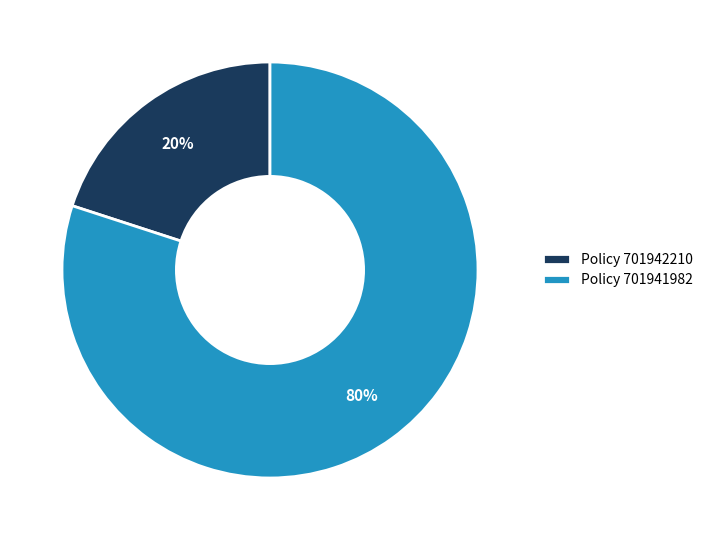

Combined, do Policy 701941982 and Policy 701942210 account for over 50%?

Yes